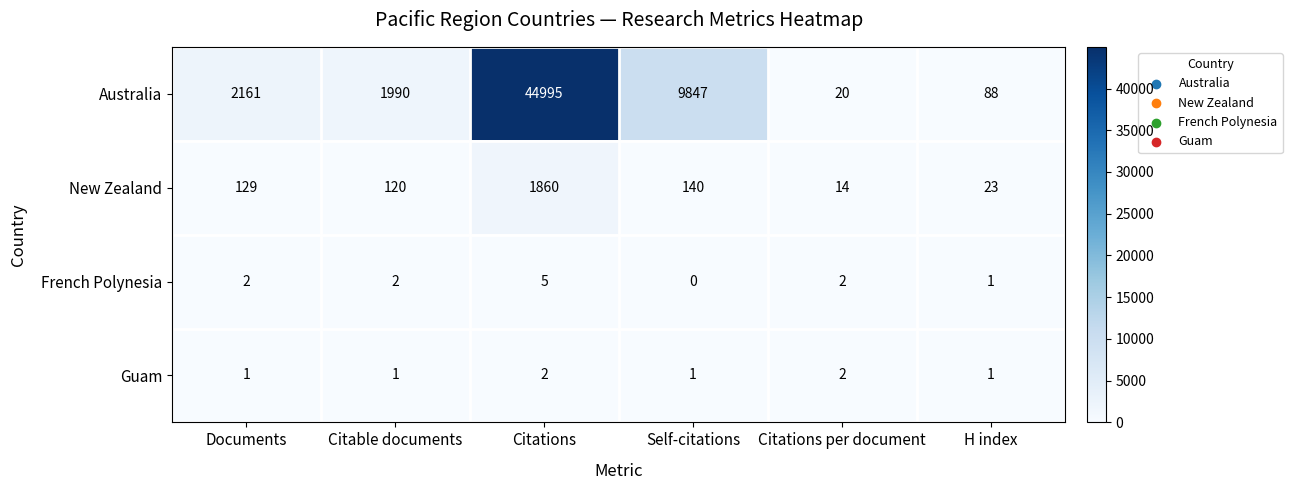

What is the difference between the New Zealand values at Documents and Citations per document?

115